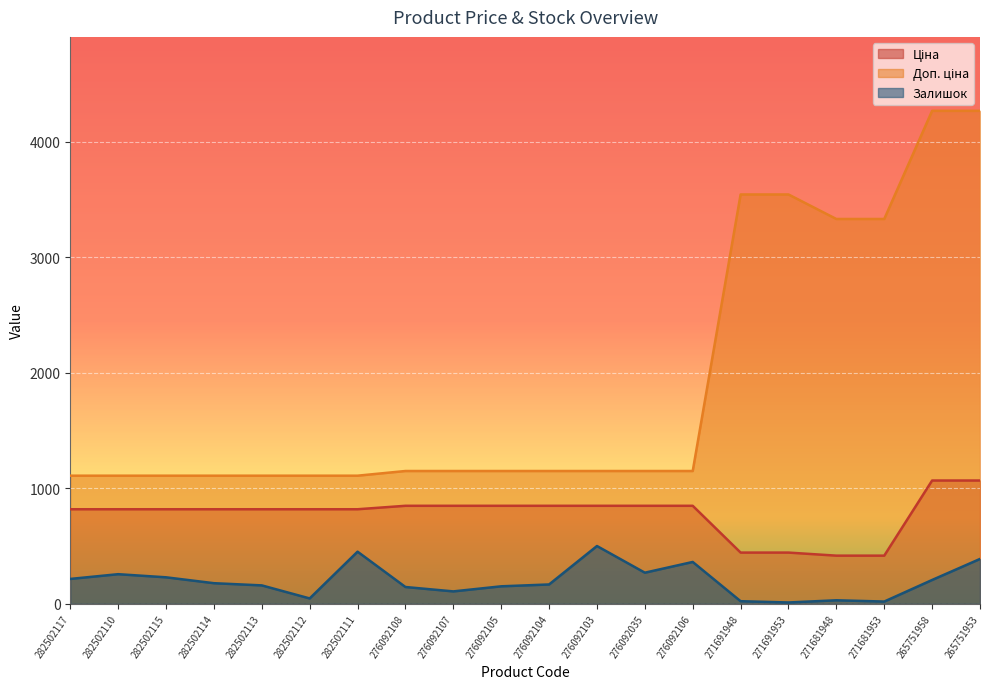

Between 282502110 and 271691948, which series saw the biggest shift?

Доп. ціна